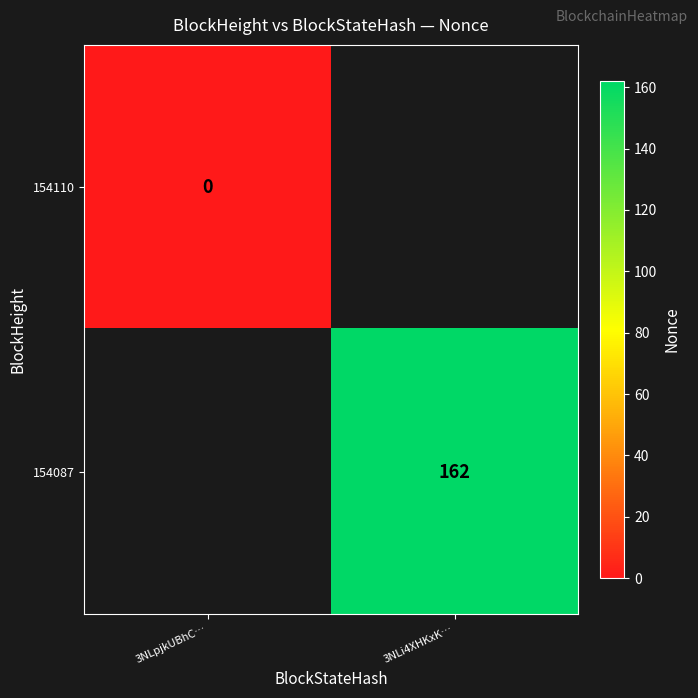

Is the value of 154110 at 3NLpjkUBhC… greater than the value of 154087 at 3NLi4XHKxK…?

No